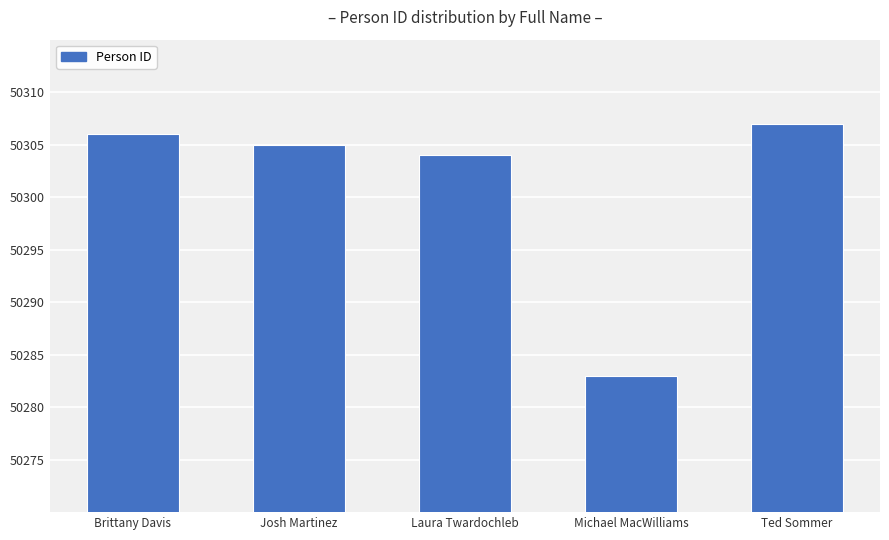

What is the difference between the values at Brittany Davis and Josh Martinez?

1